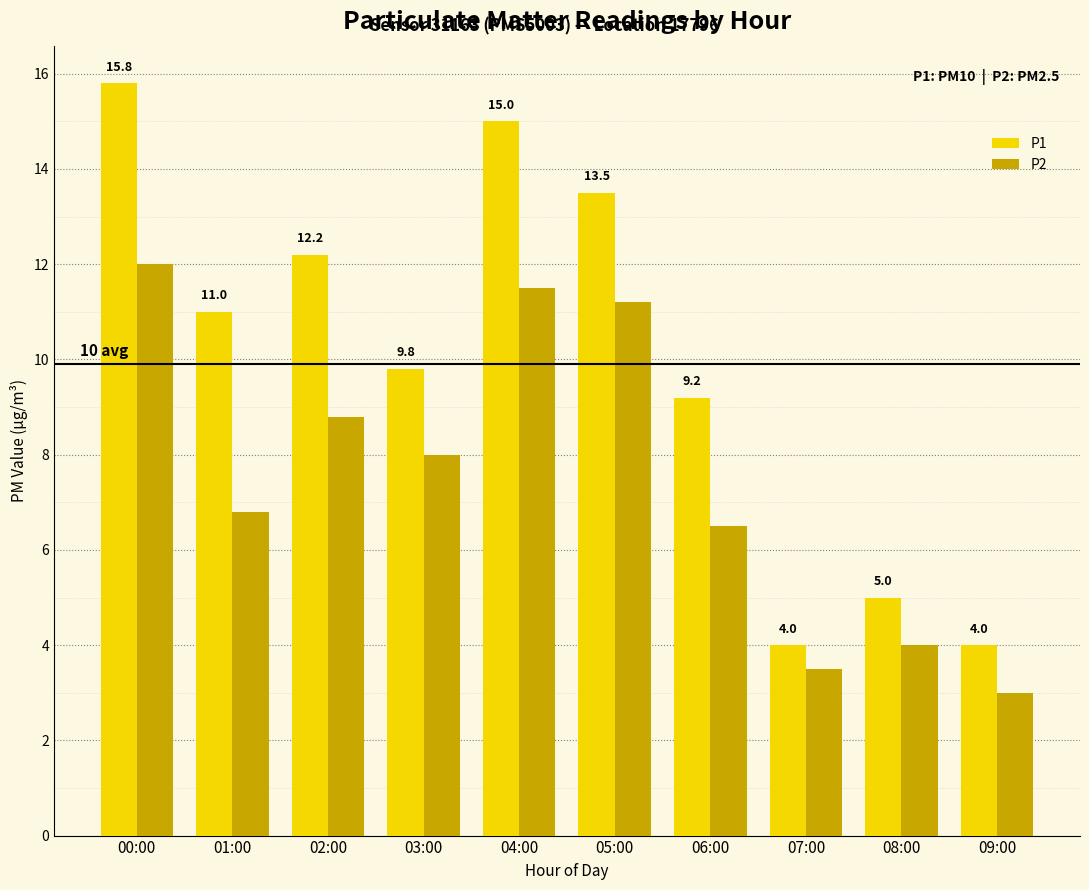

Which series changed the most between 00:00 and 02:00?

P1